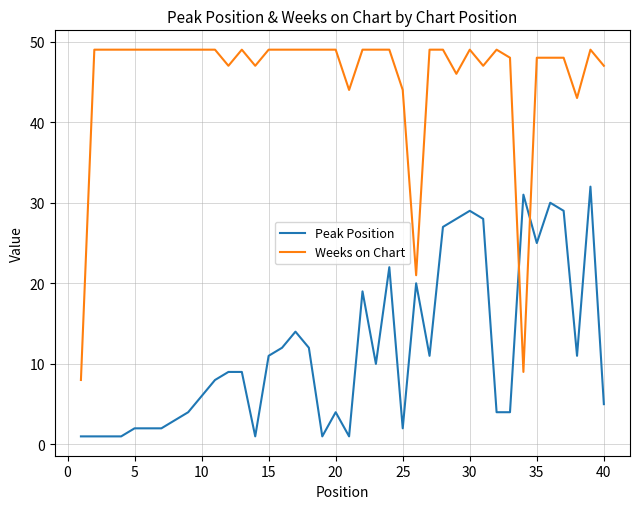

What is the difference between the maximum and minimum values in the Weeks on Chart series?

41